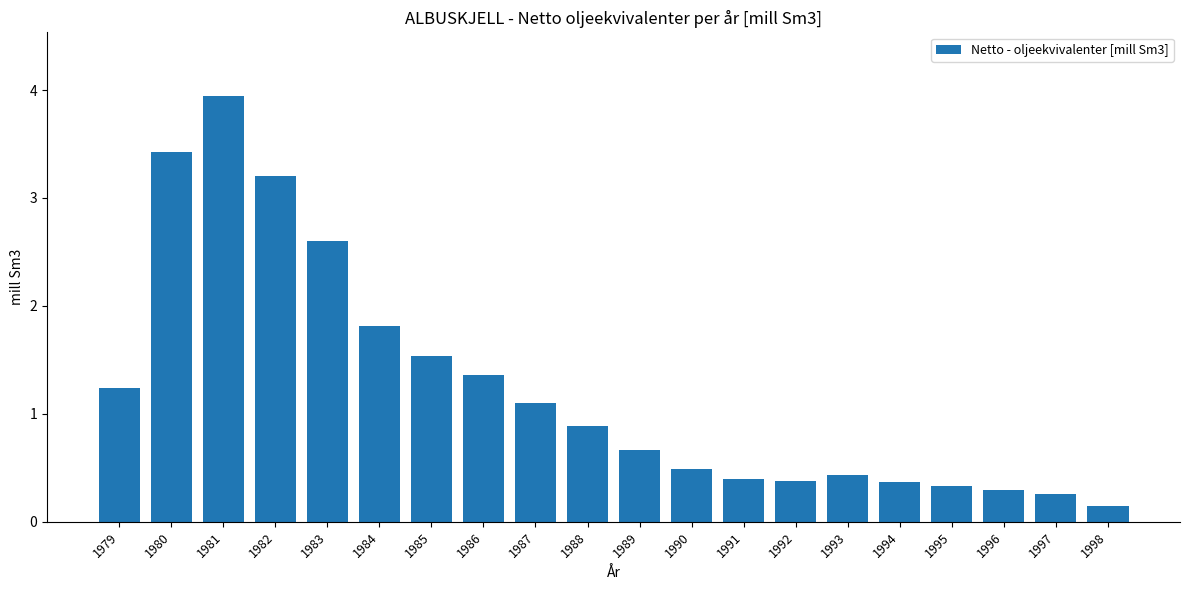

Which label corresponds to the largest value in the chart?

1981